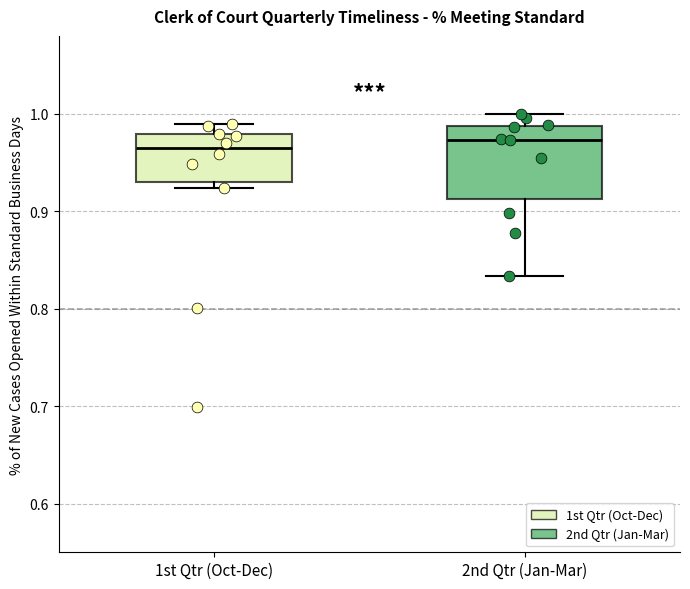

Reading left to right, transcribe this box plot: for each box, give where its median line is, the range the box spans, and where its two whiskers end, as read against the y-axis. The values are not printed on the chart, so give them approximately, as read against the axis.

1st Qtr (Oct-Dec): median 0.96, box 0.93 to 0.98, whiskers 0.92 to 0.99
2nd Qtr (Jan-Mar): median 0.97, box 0.91 to 0.99, whiskers 0.83 to 1.00